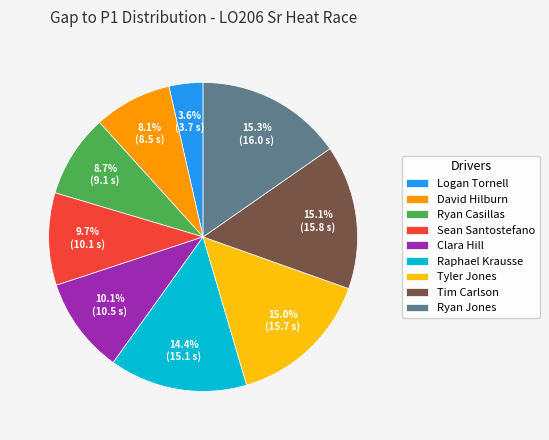

What is the smallest slice in the pie chart?

Logan Tornell